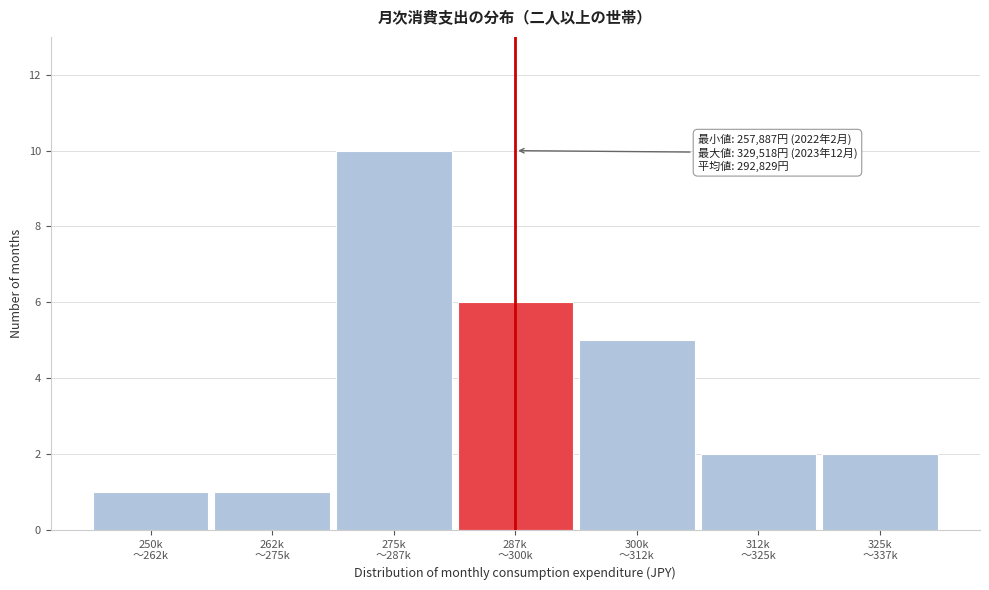

Reading left to right, what are all the values shown in this chart?

1	1	10	6	5	2	2